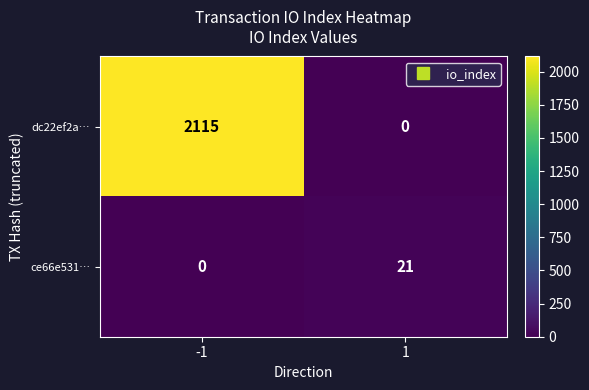

Rank the series by their average value, from lowest to highest.

ce66e531…, dc22ef2a…